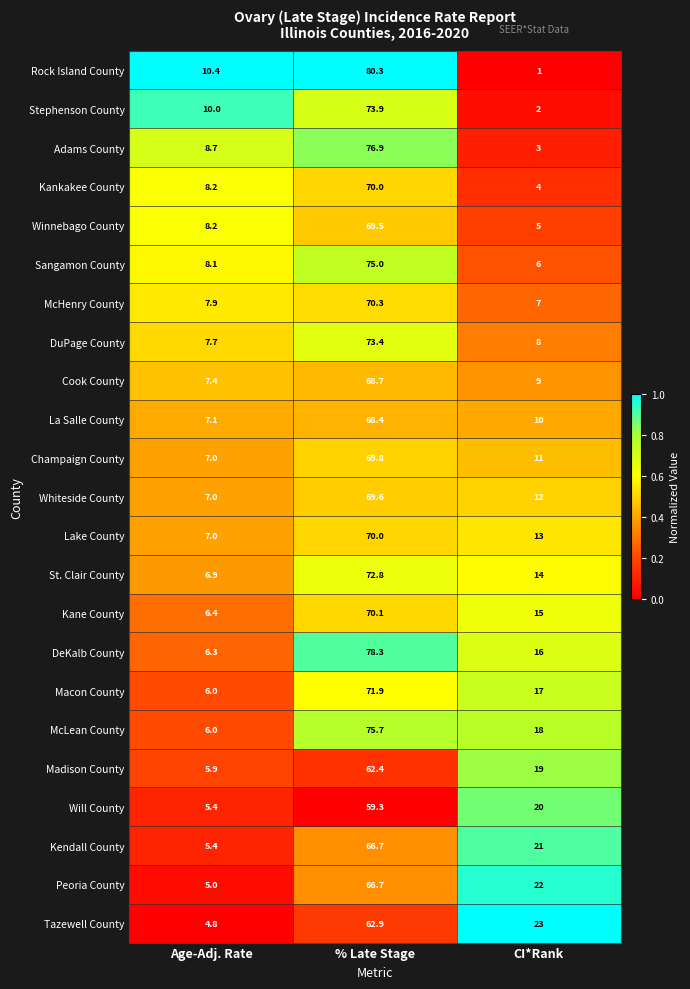

What is the sum of the Sangamon County values at Age-Adj. Rate and CI*Rank?

14.1